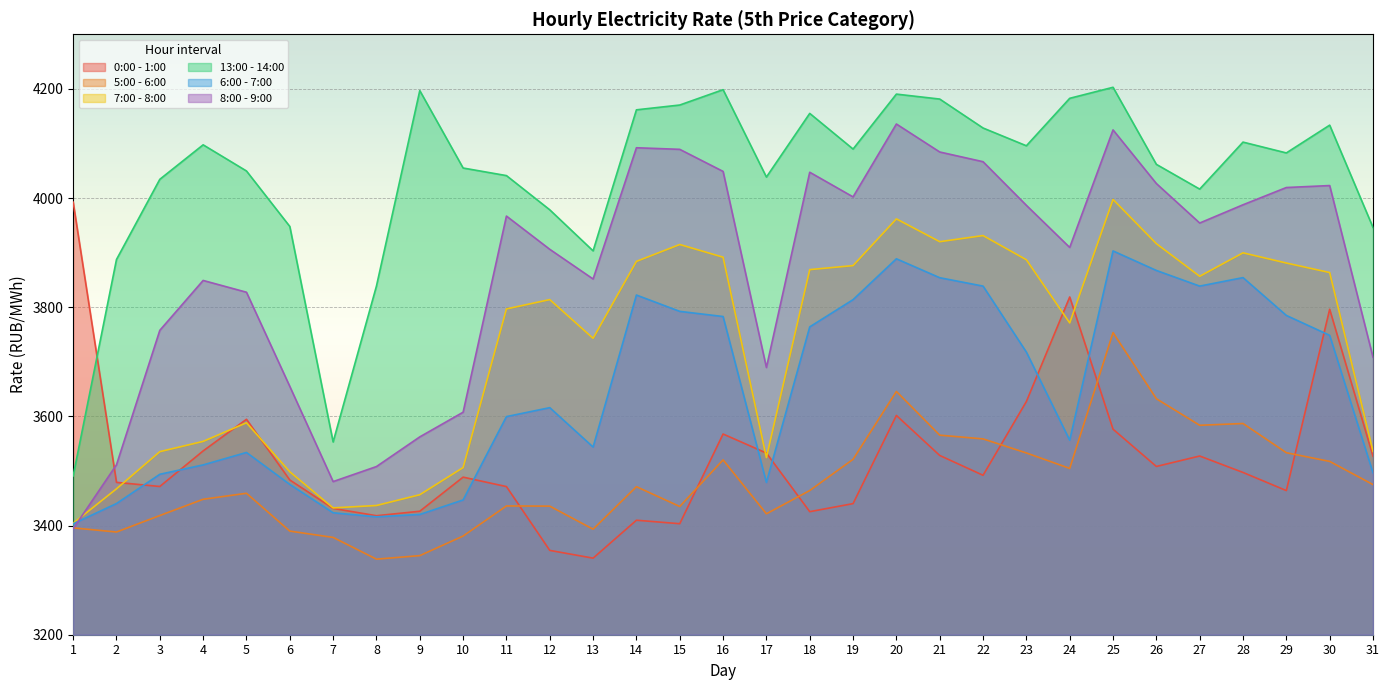

What is the highest value of the 5:00 - 6:00 series?

3753.5